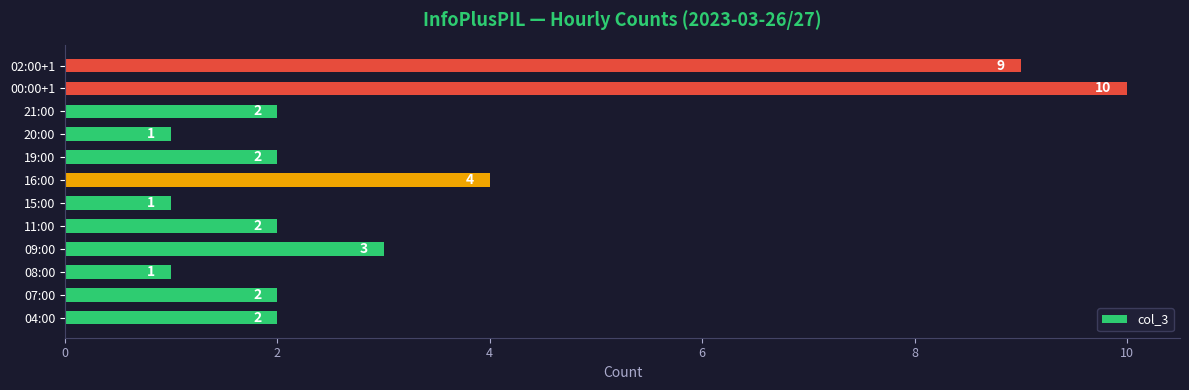

Where is the data nearest to the value 5?

16:00